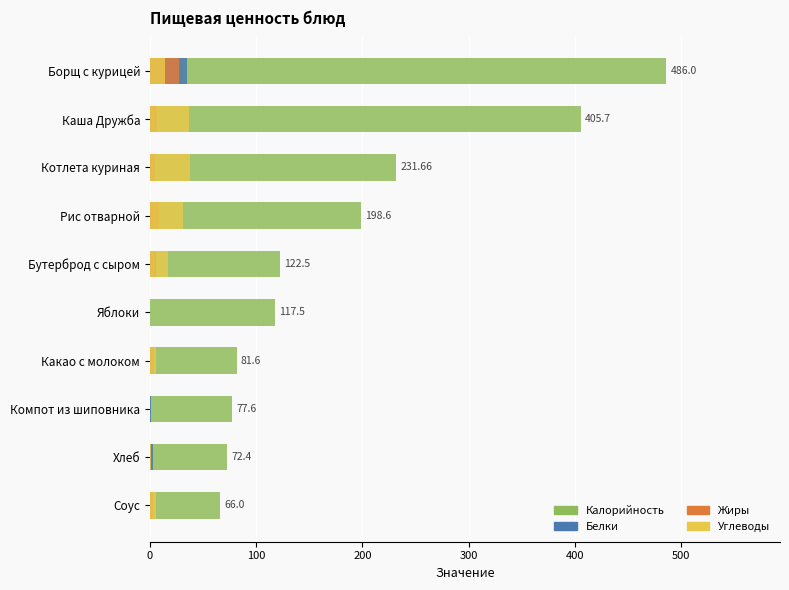

What is the highest value of the Углеводы series?

38.2